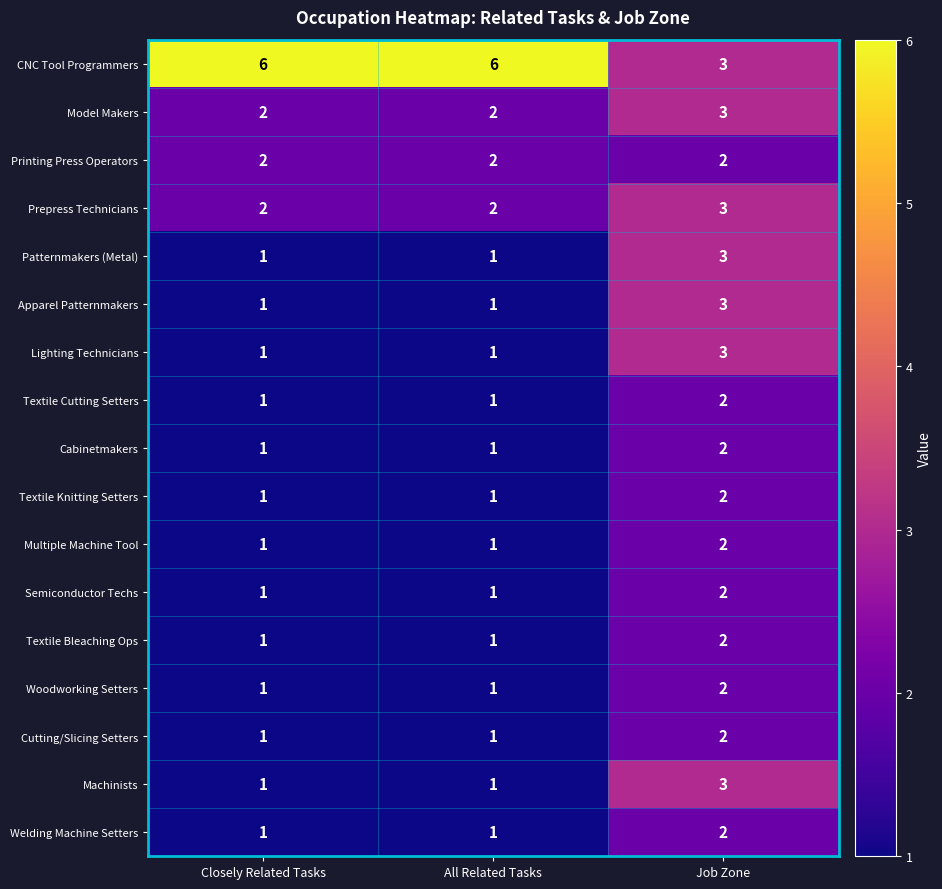

Which series has the widest spread of values?

CNC Tool Programmers